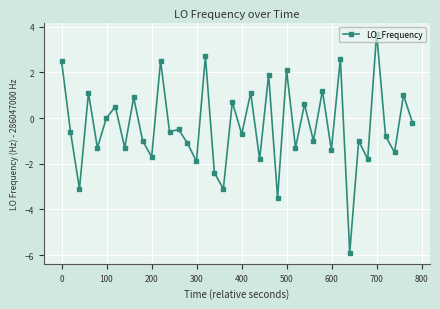

What is the maximum value shown in the chart?

3.7